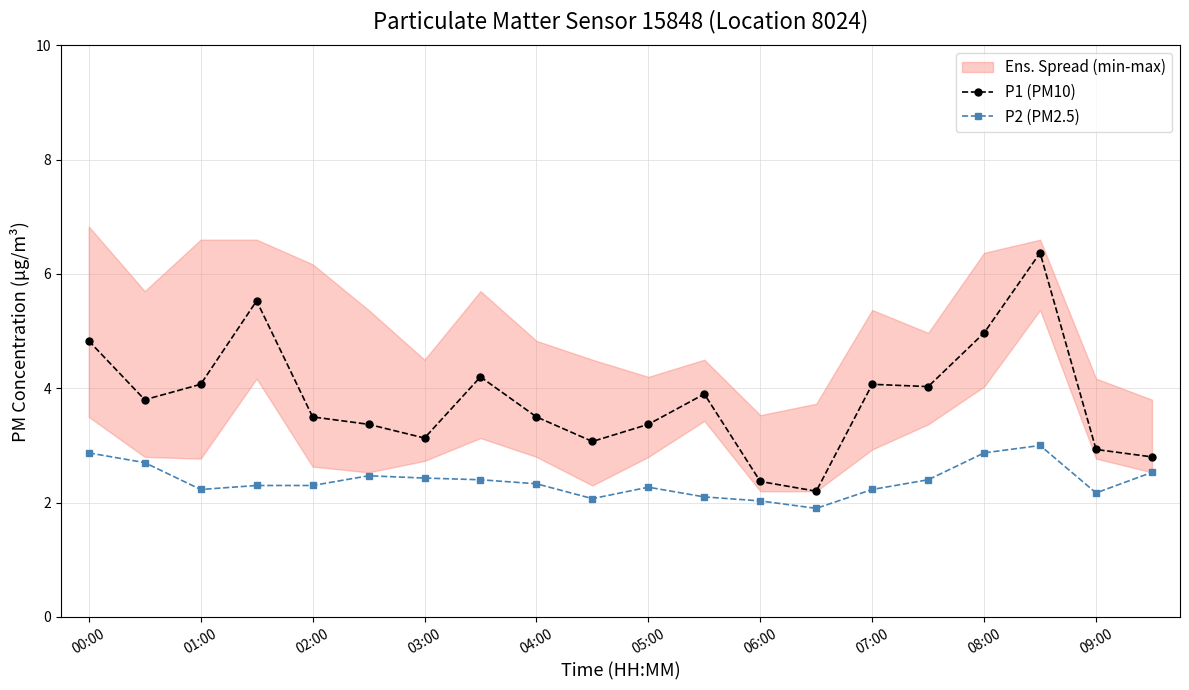

What is the maximum value for P1 (PM10)?

6.4